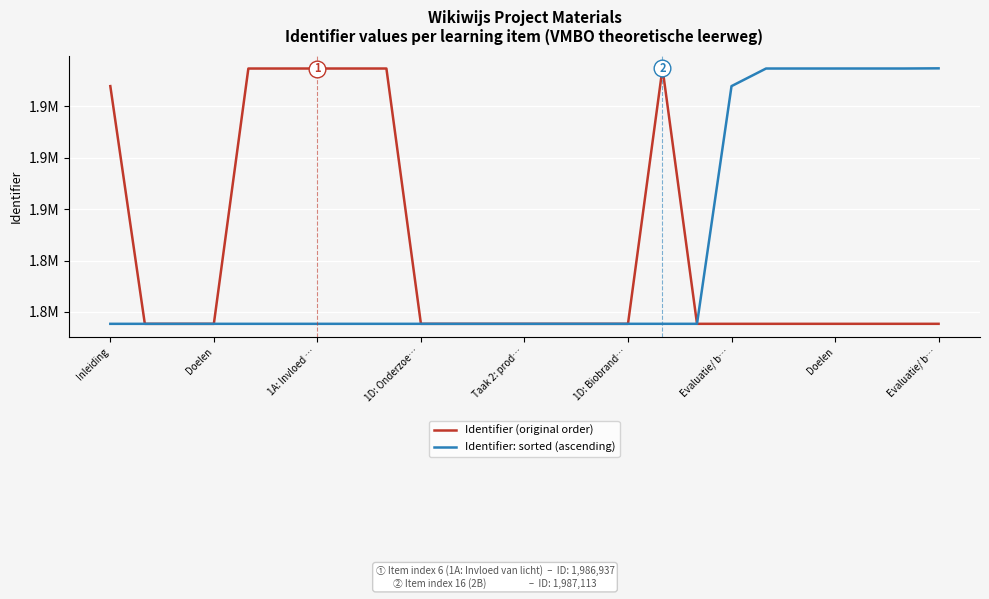

Is this an area chart (filled region under the line)?

No